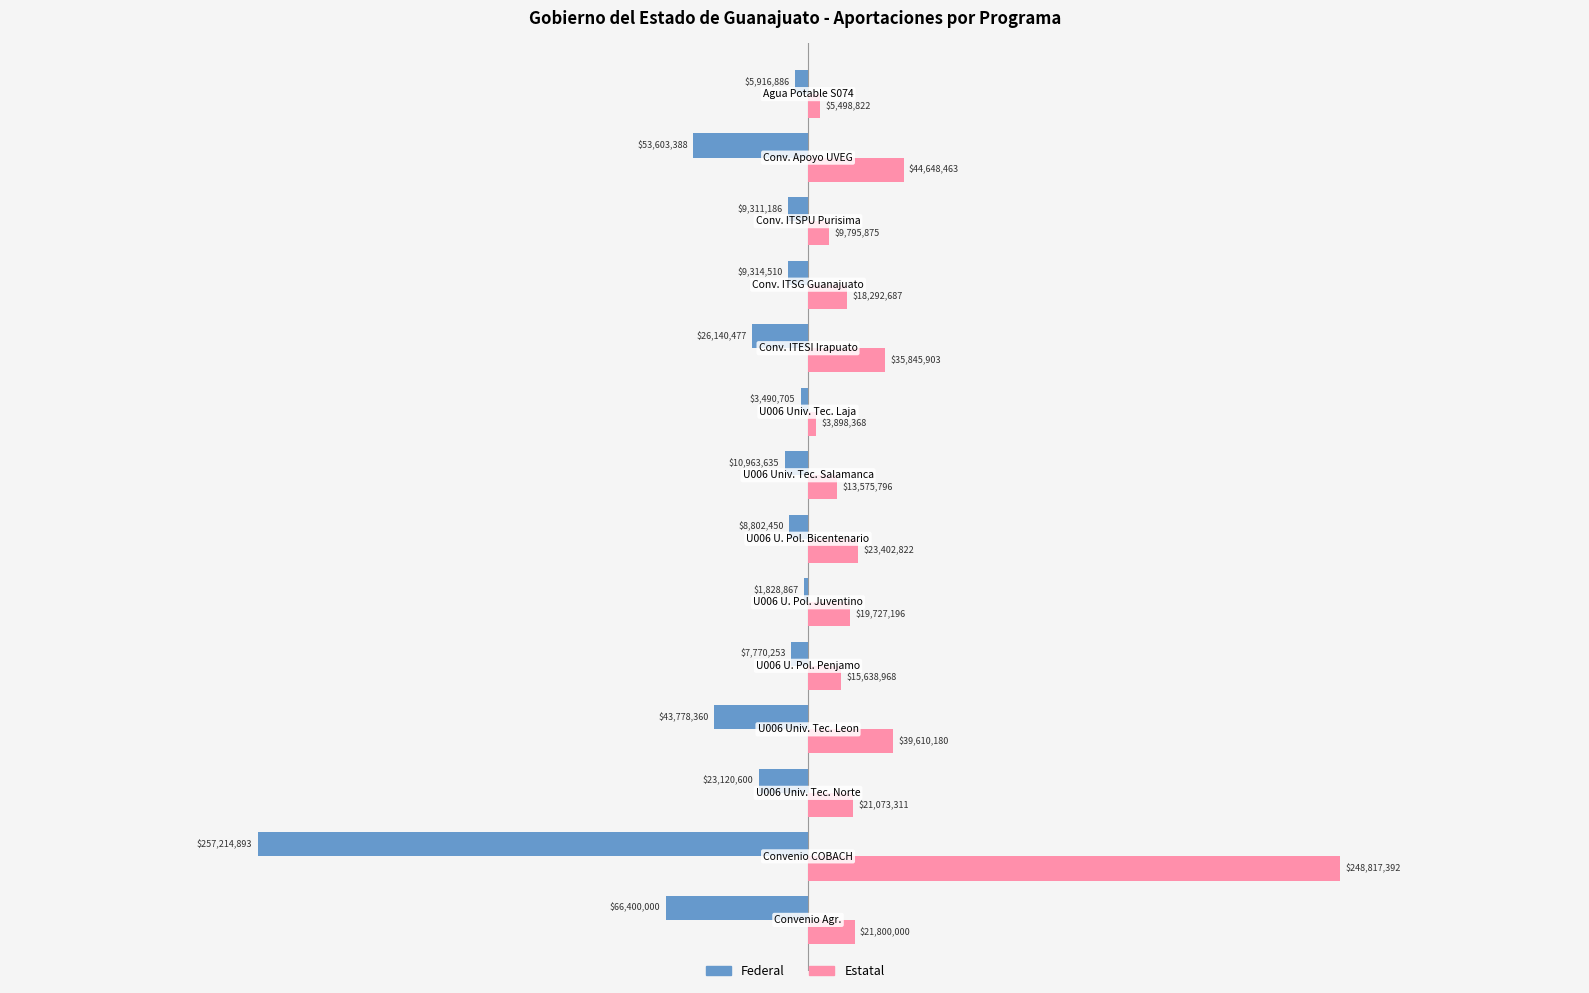

Reading right to left, what are all the values shown in this chart?

Federal: -5916886.2	-53603388.0	-9311185.8	-9314510.0	-26140477.3	-3490705.0	-10963635.0	-8802450.0	-1828867.2	-7770252.5	-43778360.0	-23120600.0	-257214893.0	-66400000.0
Estatal: 5498822.2	44648462.6	9795875.3	18292686.6	35845903.0	3898368.0	13575795.6	23402822.4	19727195.8	15638968.5	39610179.6	21073310.6	248817392.3	21800000.0